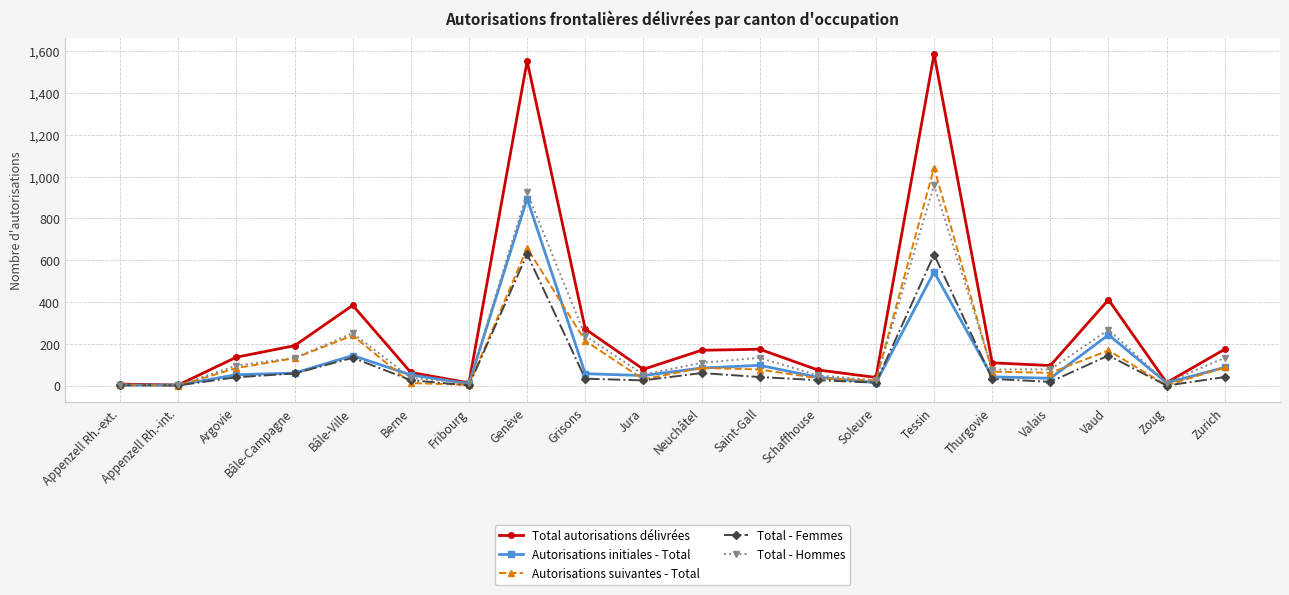

At how many categories does at least one series exceed 1530?

2